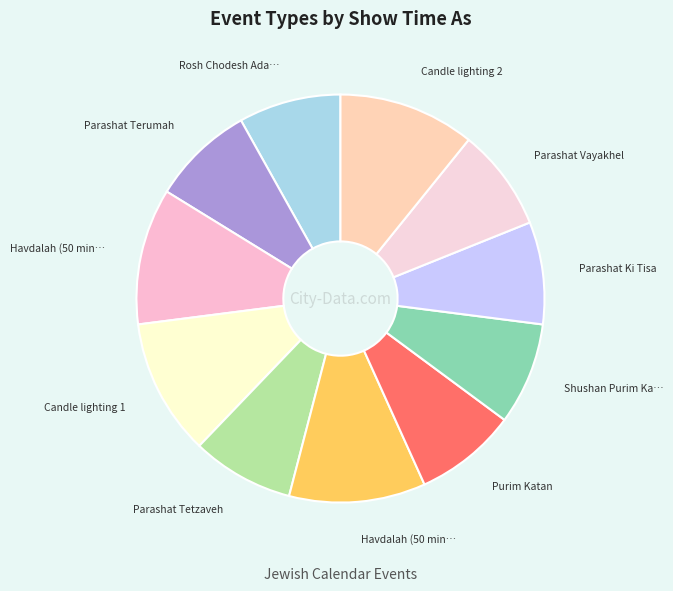

Rank the categories by value from lowest to highest.

Rosh Chodesh Adar I, Parashat Terumah, Parashat Tetzaveh, Purim Katan, Shushan Purim Katan, Parashat Ki Tisa, Parashat Vayakhel, Havdalah (50 min) 1, Candle lighting 1, Havdalah (50 min) 2, Candle lighting 2